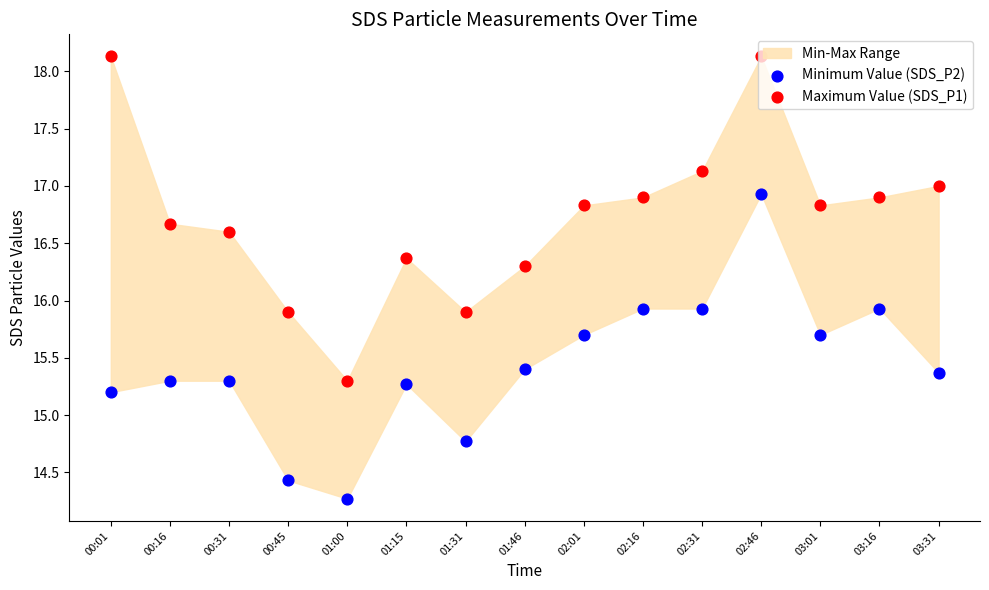

Which series reaches the maximum Y coordinate?

Maximum Value (SDS_P1)